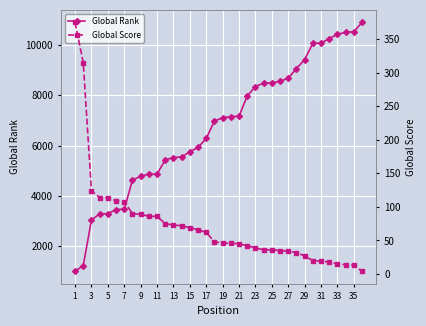

Read the Global Score value at 19, to the nearest 10.

50